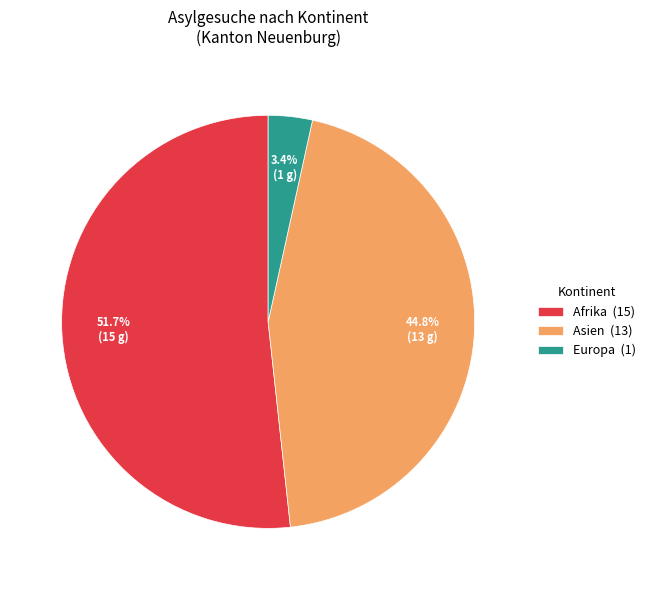

Which has a higher value, Afrika (15) or Asien (13)?

Afrika (15)